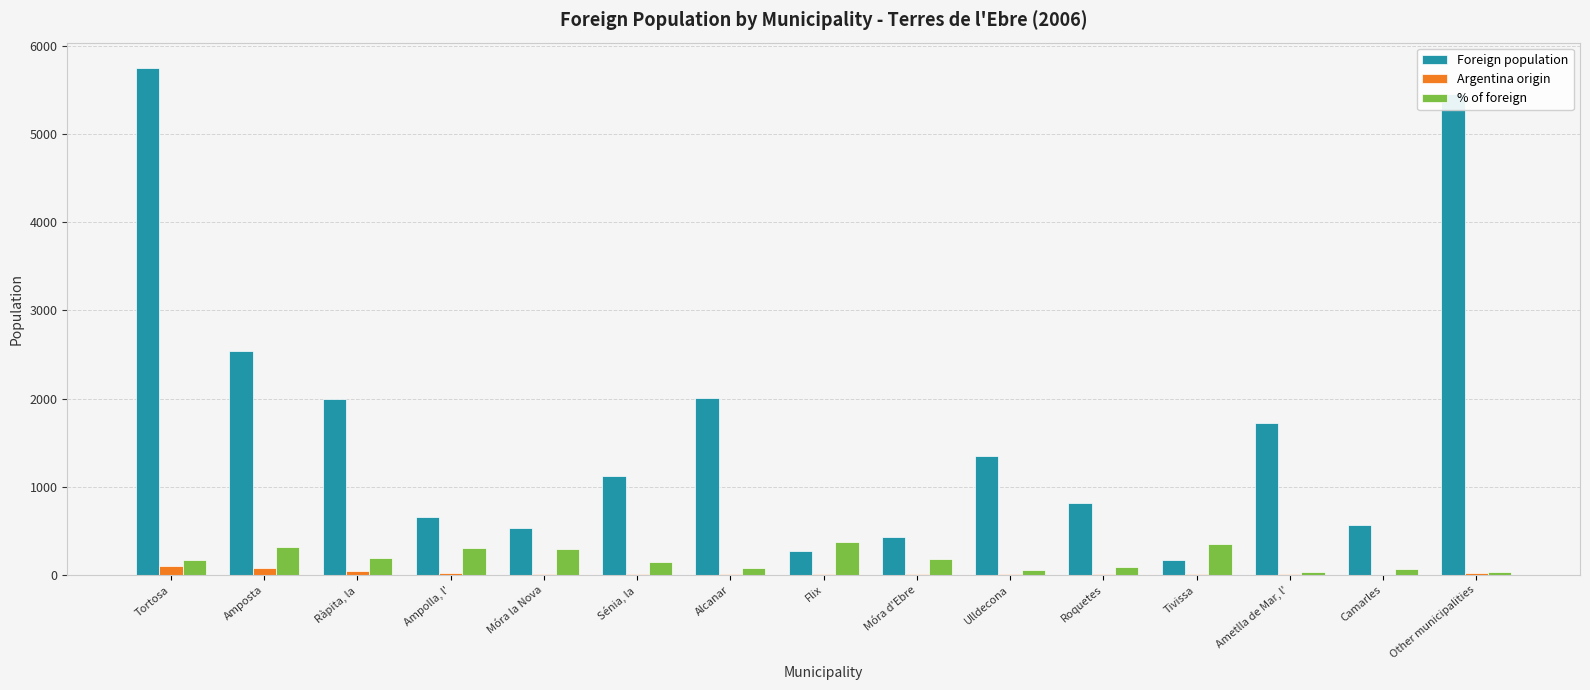

Between Alcanar and Ulldecona, which series saw the biggest shift?

Foreign population